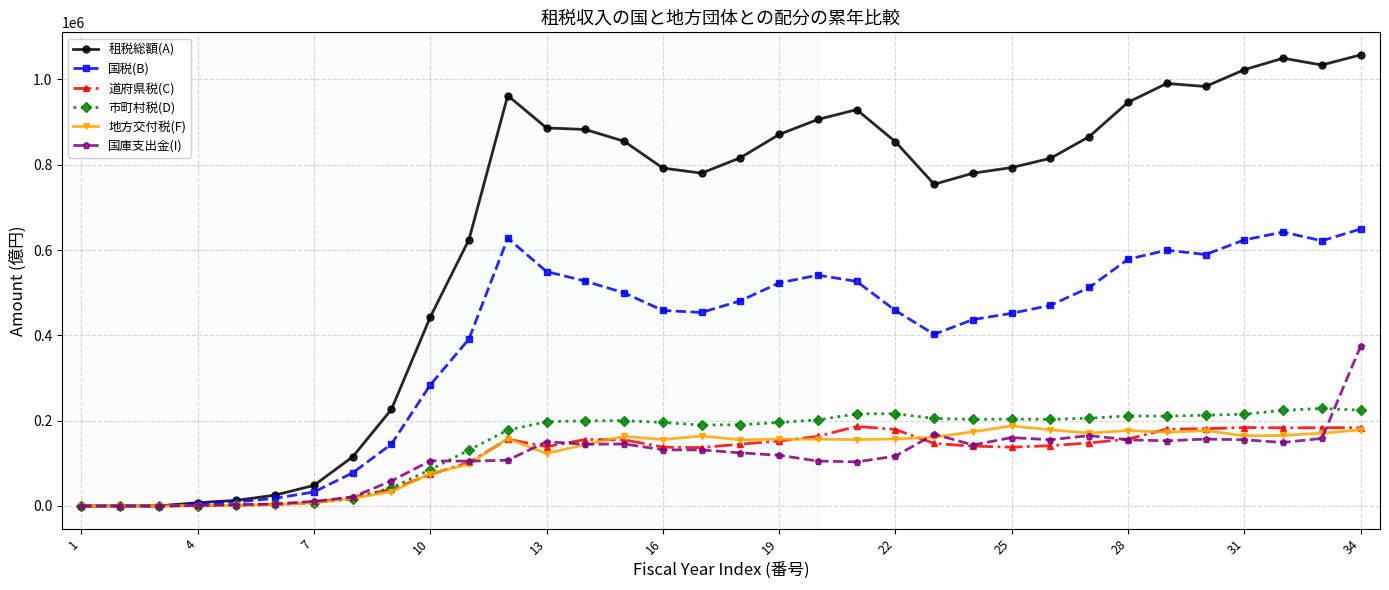

How many data points does each series have?

34